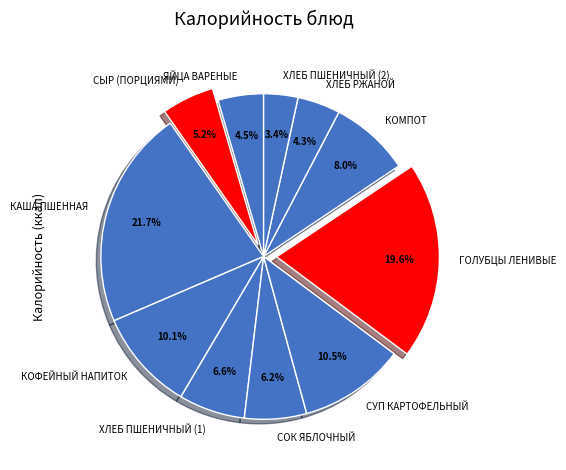

What is the largest slice in the pie chart?

КАША ПШЕННАЯ